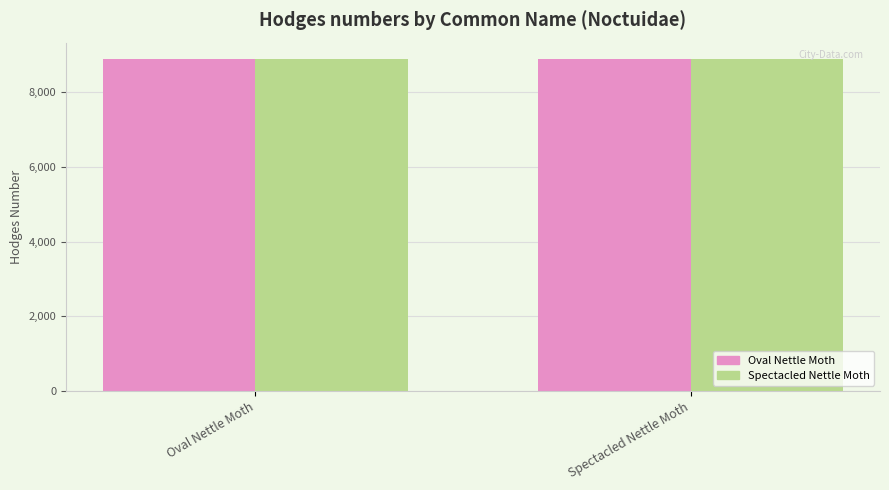

What is the total value across all series at Oval Nettle Moth?

17760